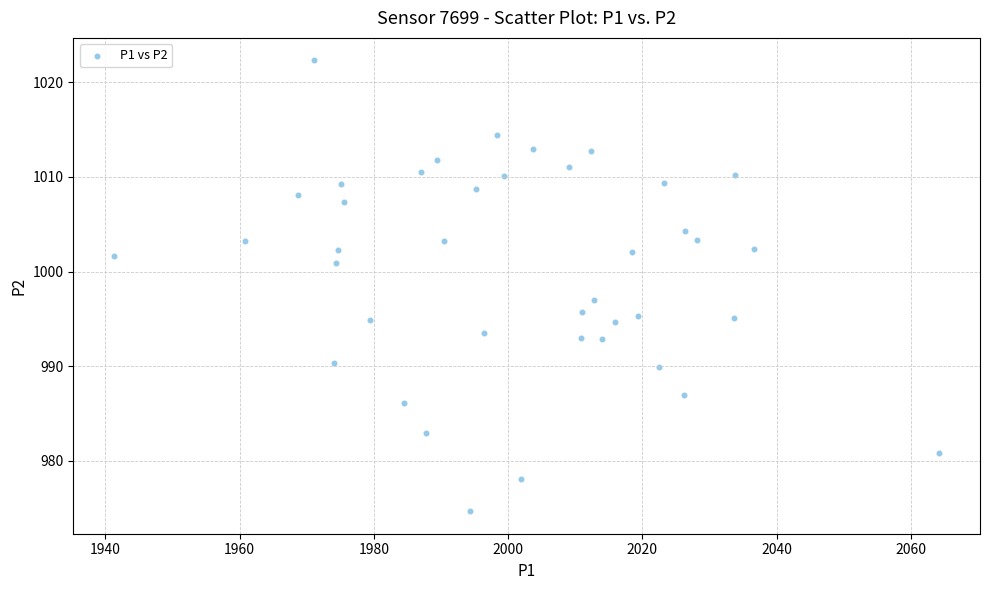

What is the range of Y values (max minus min)?

47.7